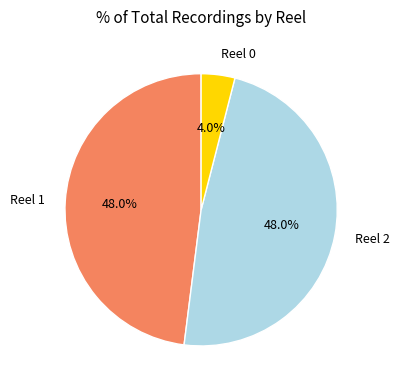

To the nearest percent, what portion does Reel 0 represent?

4%